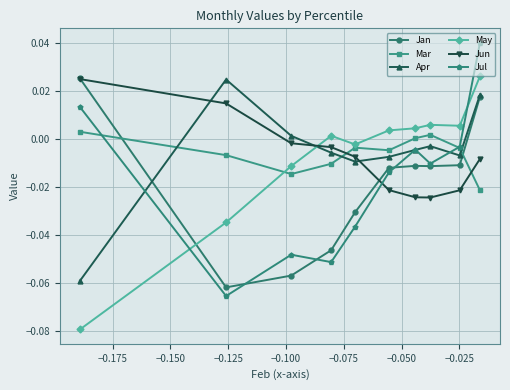

What are all the series names shown in the legend?

Jan, Mar, Apr, May, Jun, Jul